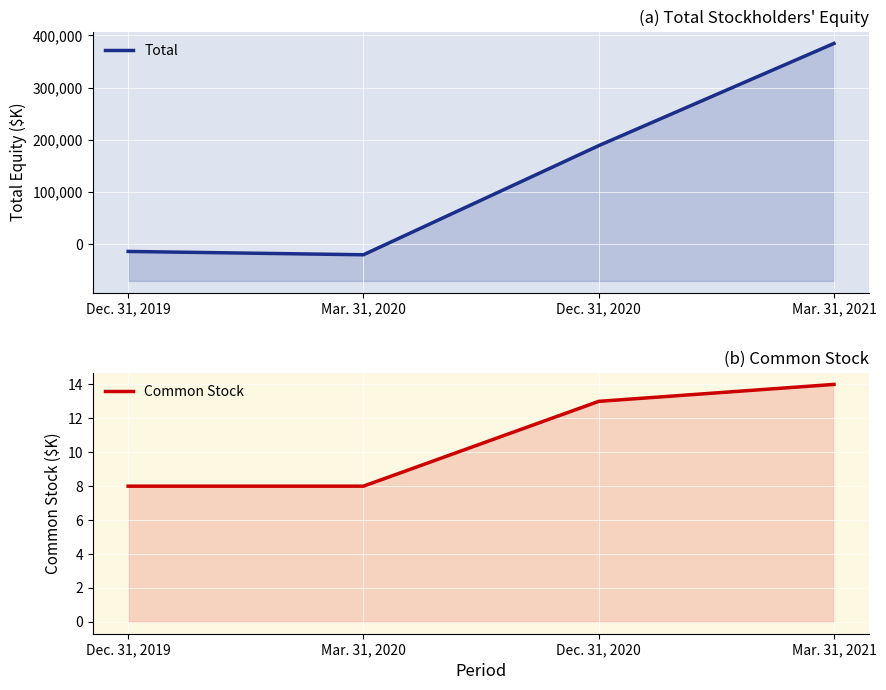

At Dec. 31, 2020, list the series in order from smallest to largest.

Common Stock, Total